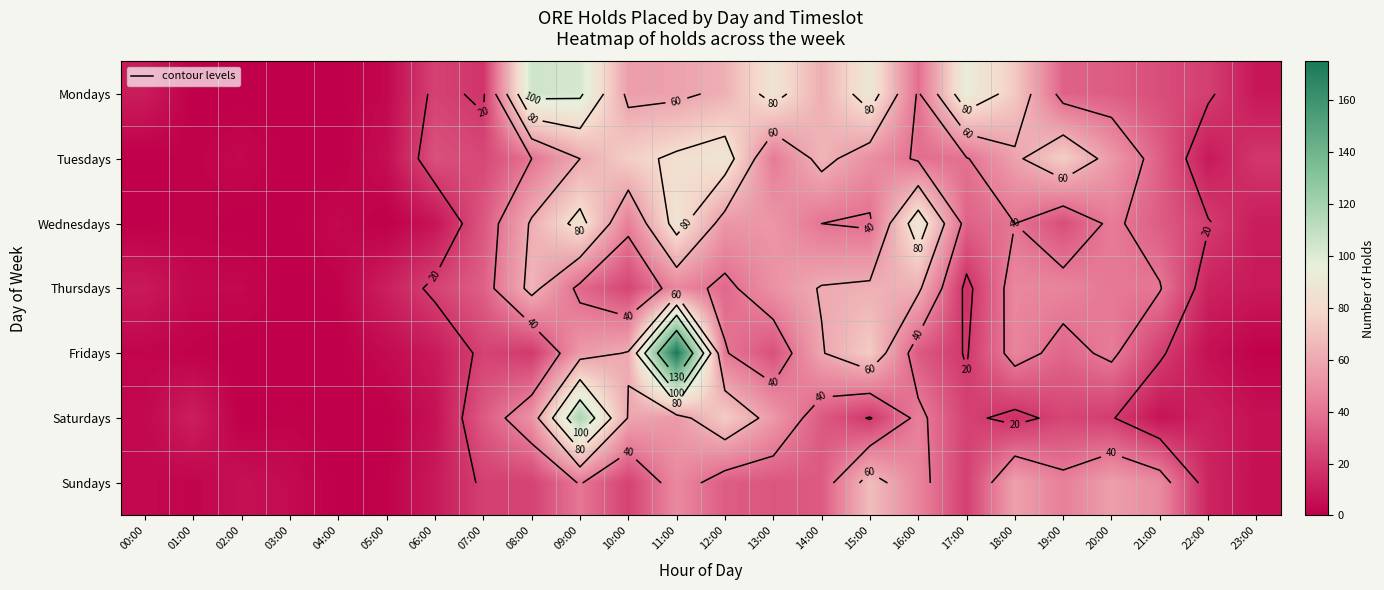

Which has a higher value, 09:00 or 16:00?

09:00